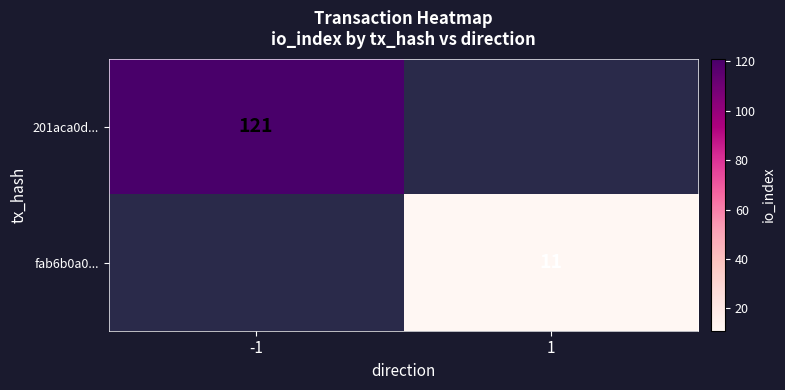

True or false: 201aca0d... has a value of 209.8 at -1.

False